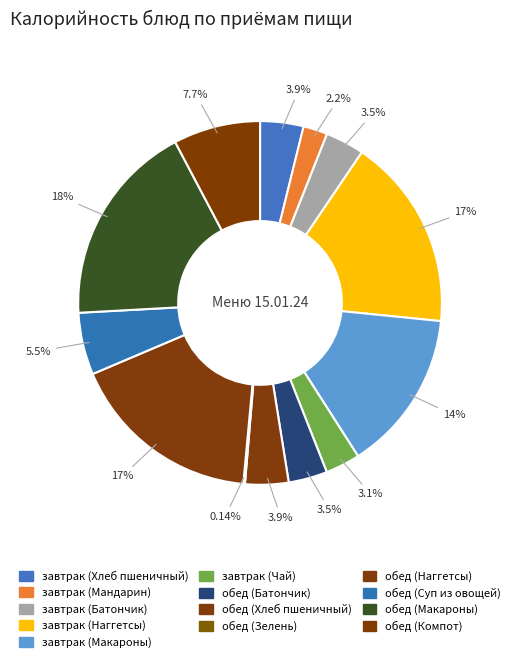

Does any single category account for the majority?

No